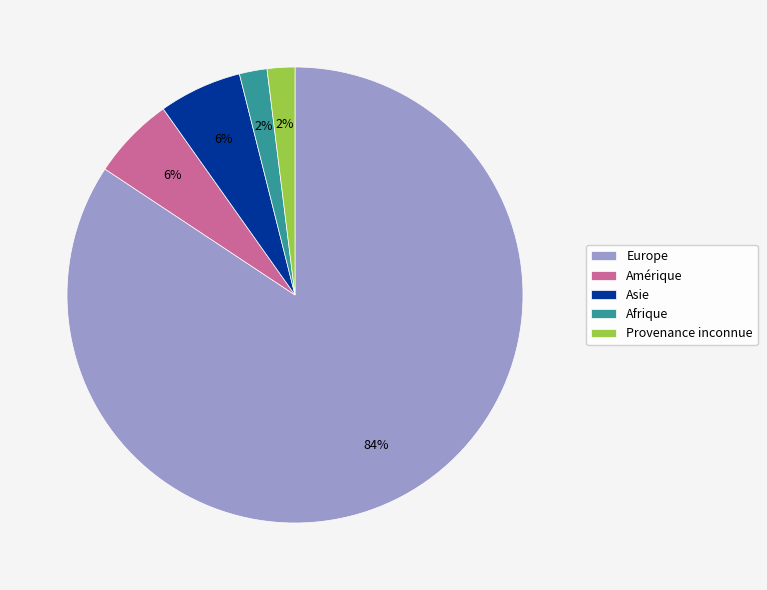

Is it true that Europe is 95% of the pie?

False